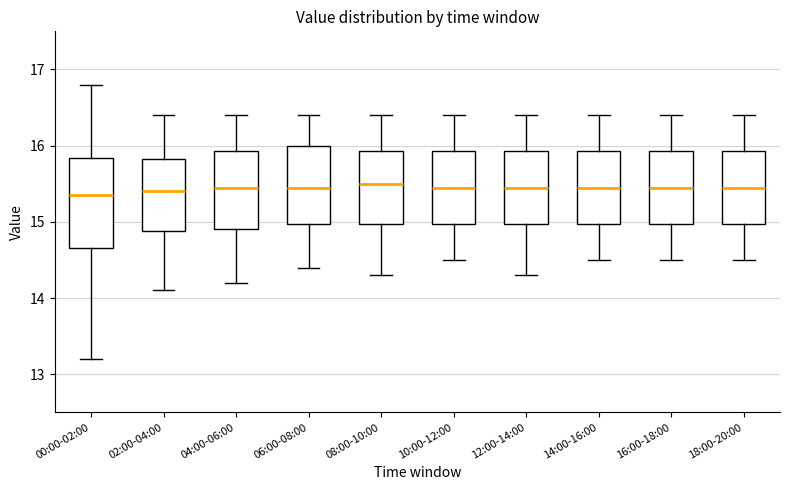

Comparing the boxes themselves (not the whiskers), which one is the tallest?

00:00-02:00